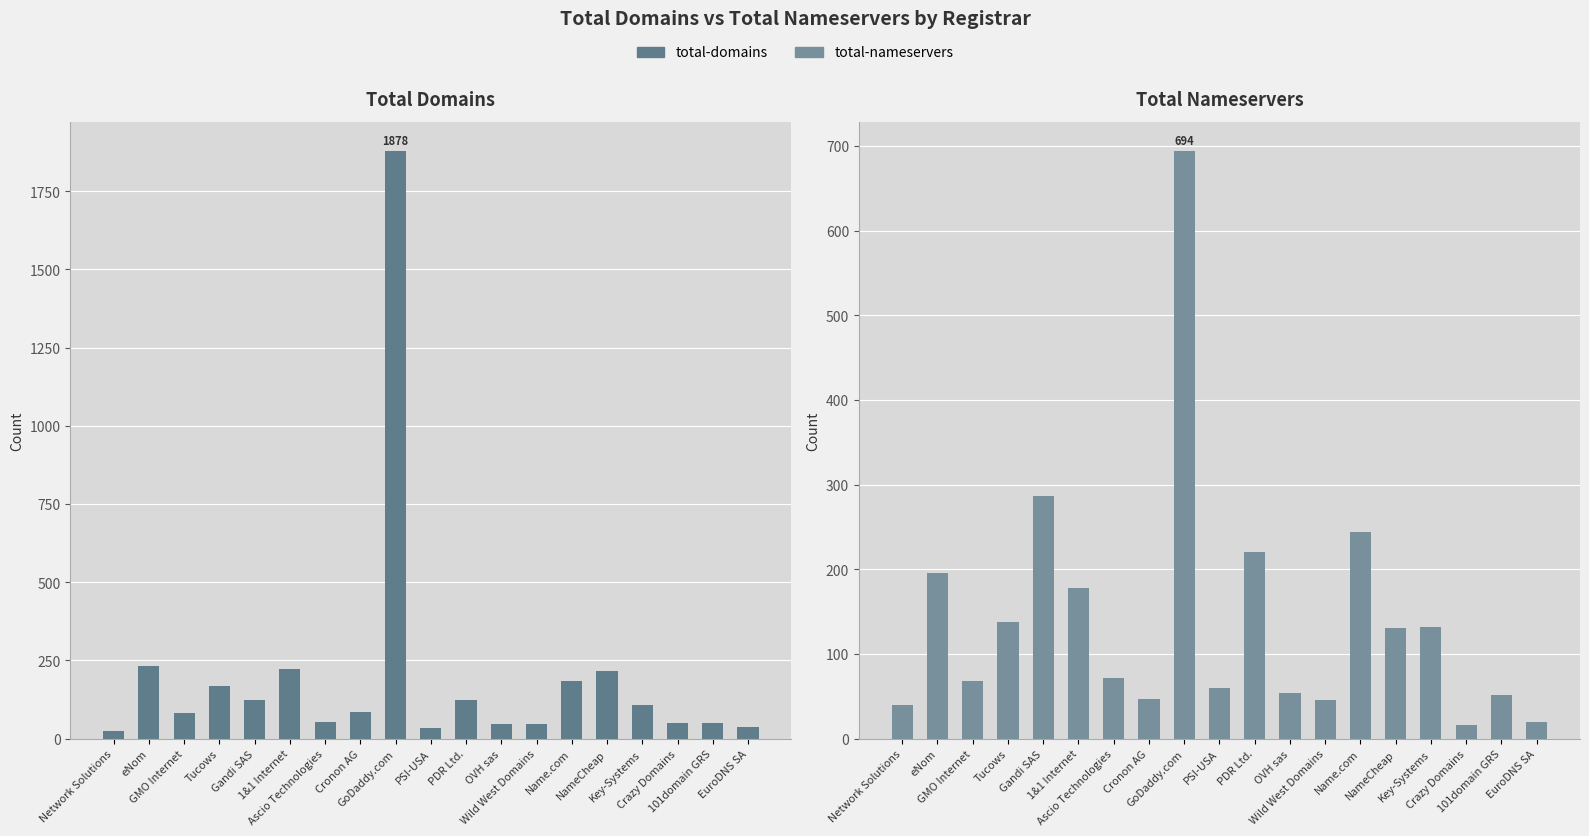

Reading right to left, extract all data points from this chart.

total-domains: 38	50	49	107	217	183	48	48	123	34	1878	85	53	222	123	167	82	233	23
total-nameservers: 19	51	16	132	131	244	46	54	220	60	694	47	71	178	286	138	68	195	40